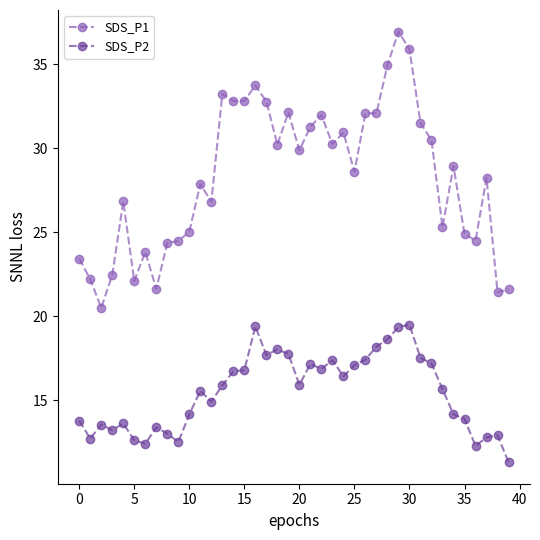

Which series has the widest spread of values?

SDS_P1